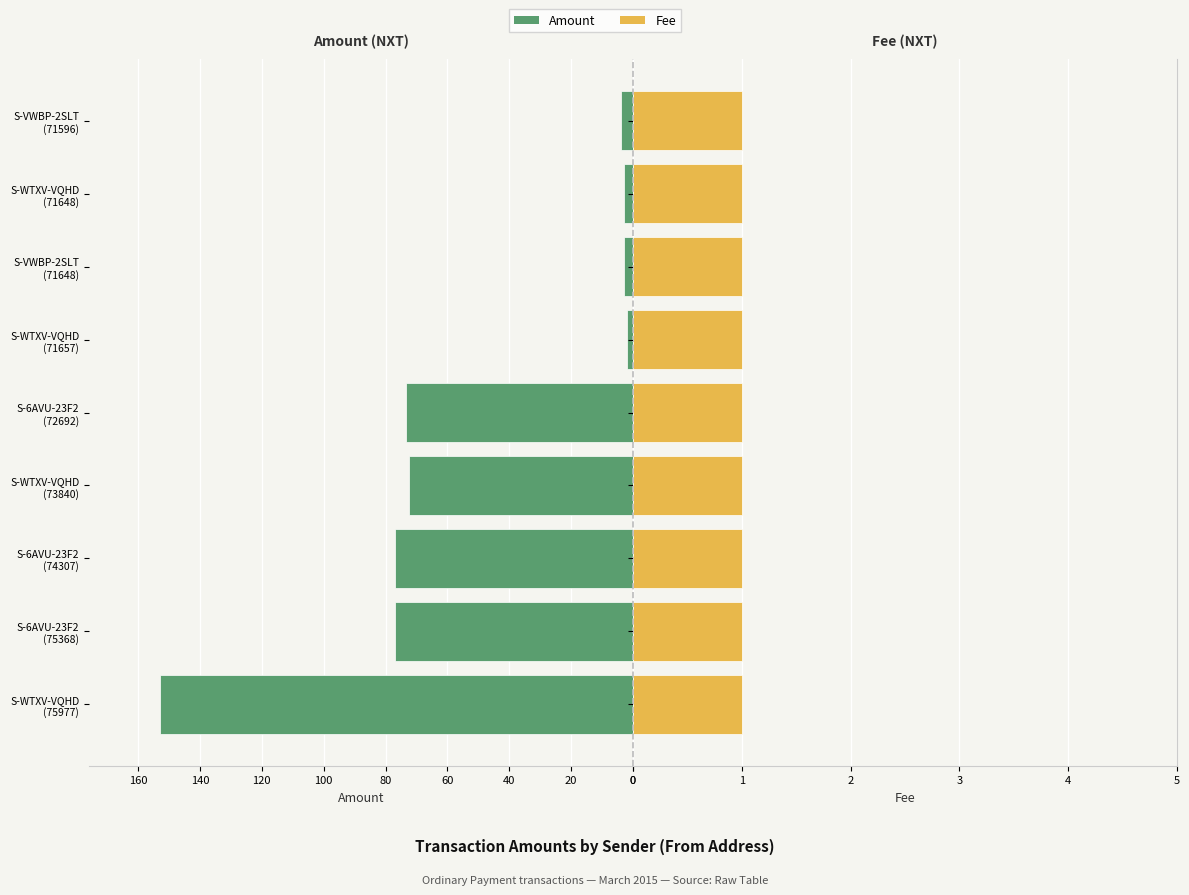

What is the maximum value for Amount?

152.9